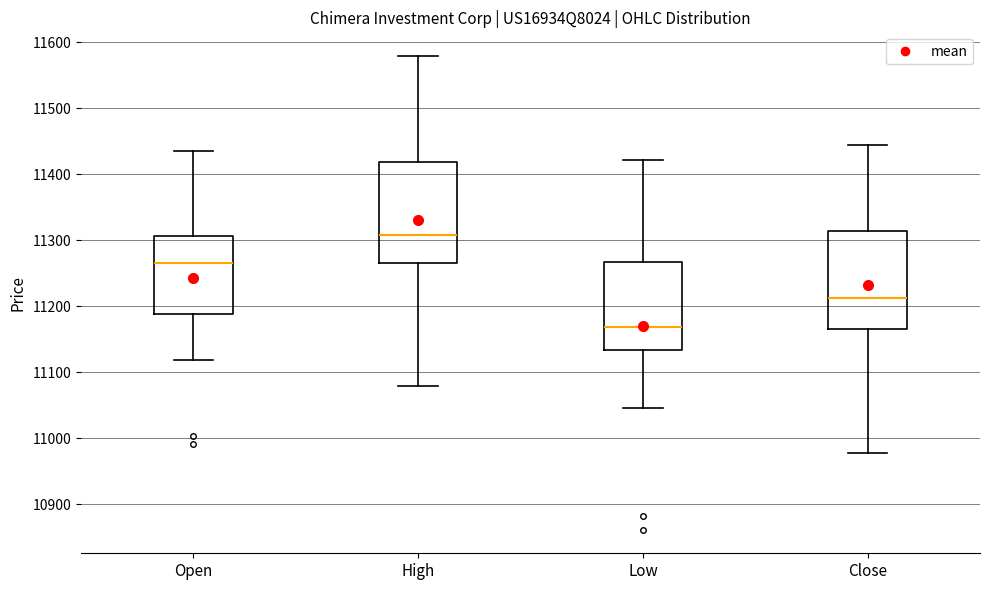

Where does the median line of the box for Low sit on the y-axis? The values are not printed on the chart, so give them approximately, as read against the axis.

11170